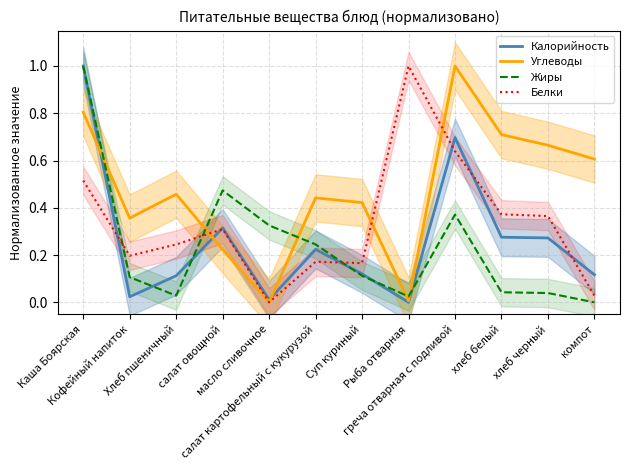

What position from the left is салат картофельный с кукурузой?

6